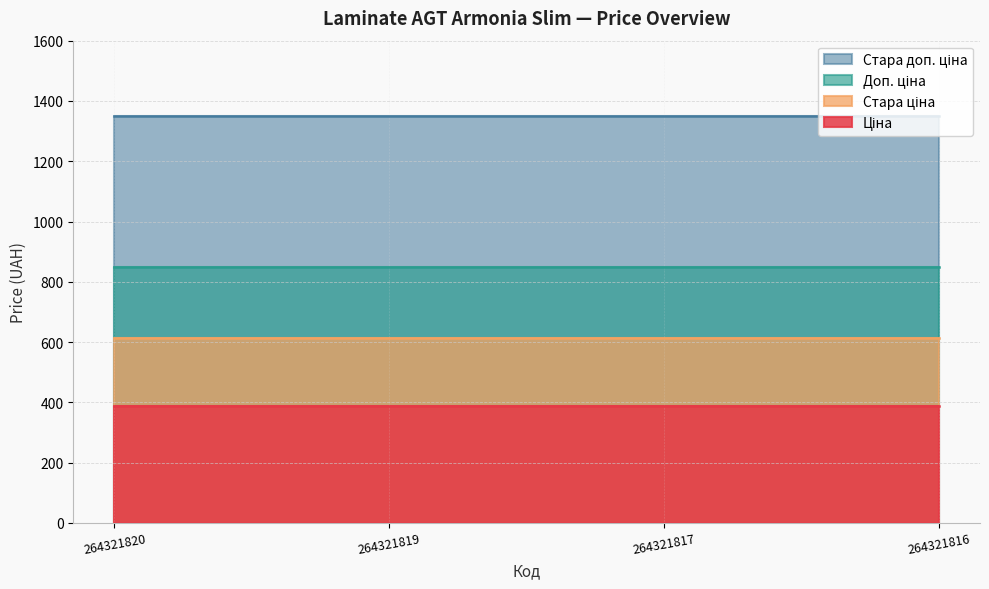

List the series in order of their peak value, lowest first.

Ціна, Стара ціна, Доп. ціна, Стара доп. ціна